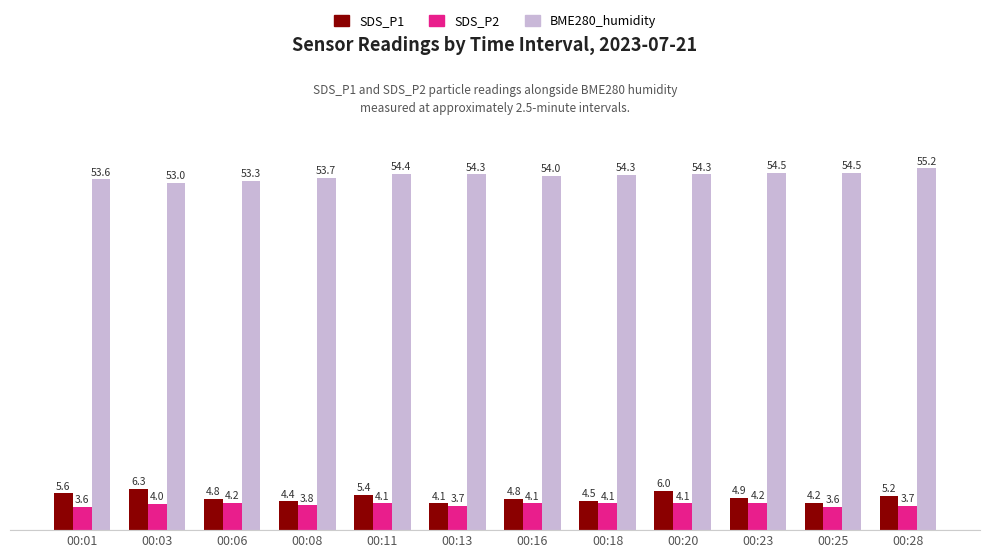

Is it true that SDS_P2 equals 1.1 at 00:23?

False